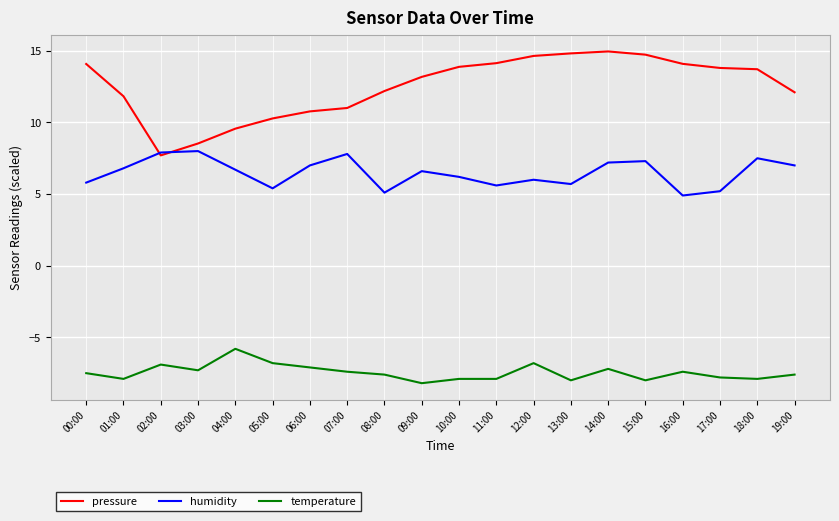

Where is the first local minimum for temperature?

01:00